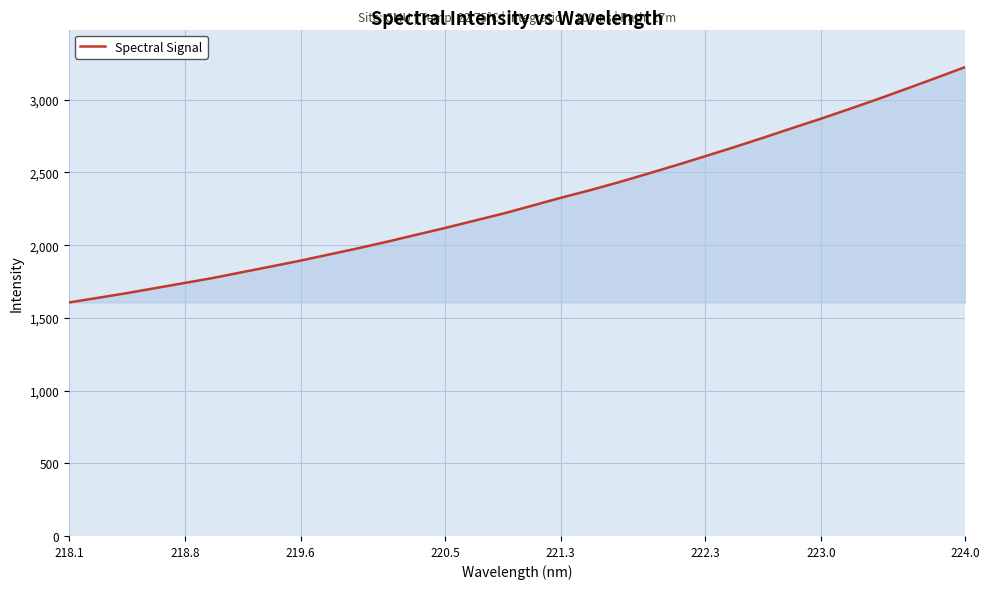

What is the minimum value shown in the chart?

1606.1